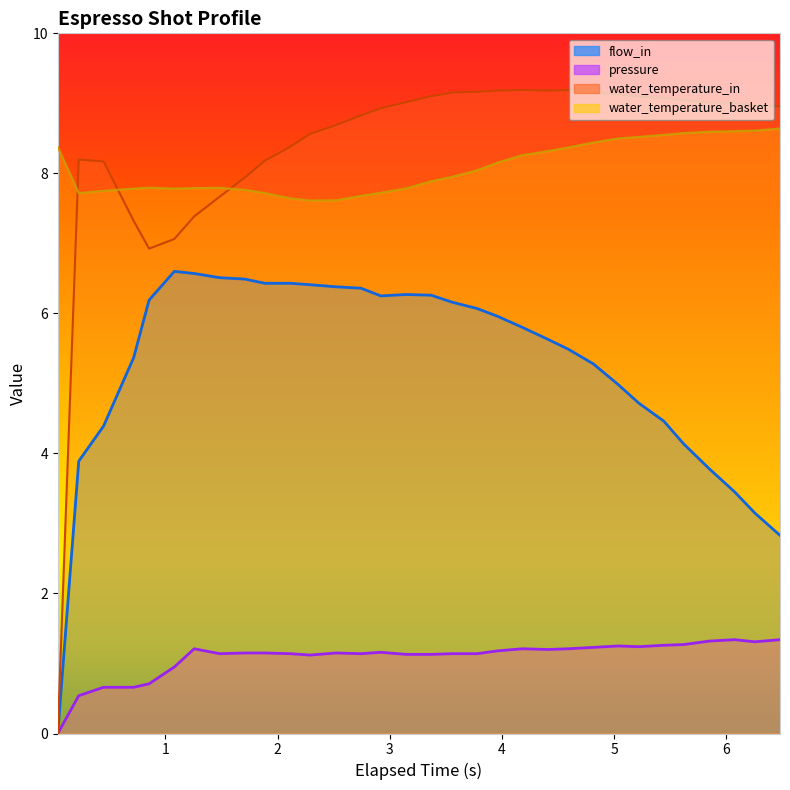

How many lines are shown in the chart?

3